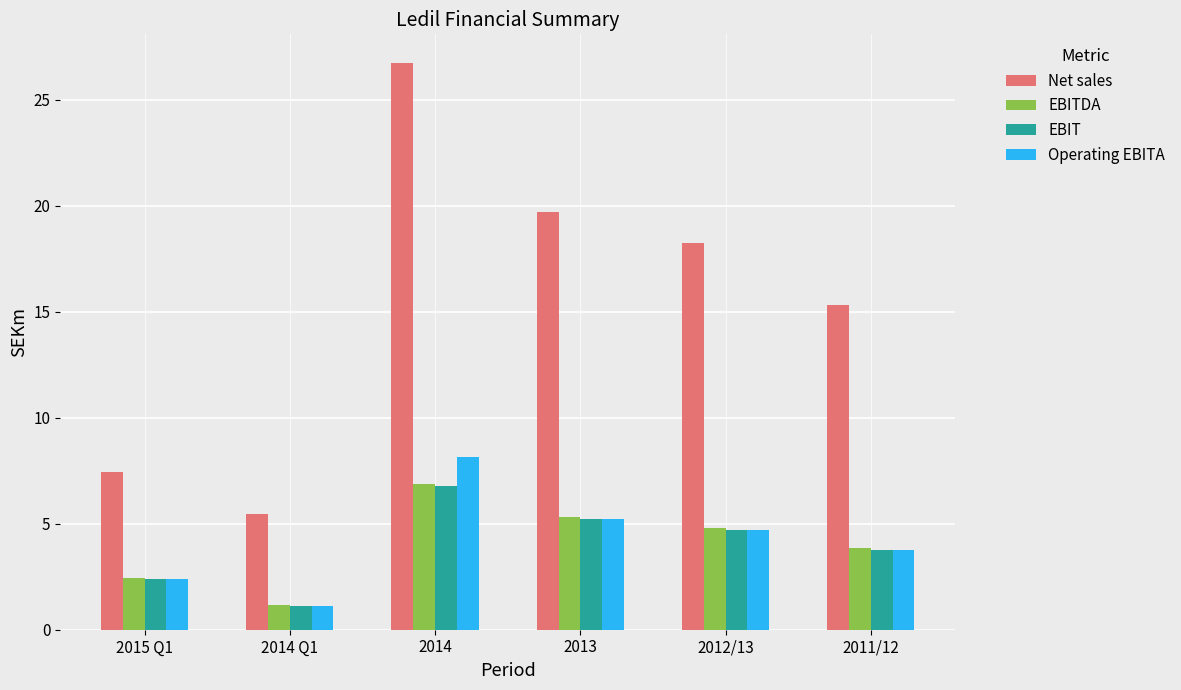

Reading right to left, what are all the values shown in this chart?

Net sales: 15.3	18.2	19.7	26.8	5.4	7.5
EBITDA: 3.9	4.8	5.3	6.9	1.2	2.4
EBIT: 3.8	4.7	5.2	6.8	1.1	2.4
Operating EBITA: 3.8	4.7	5.2	8.2	1.1	2.4